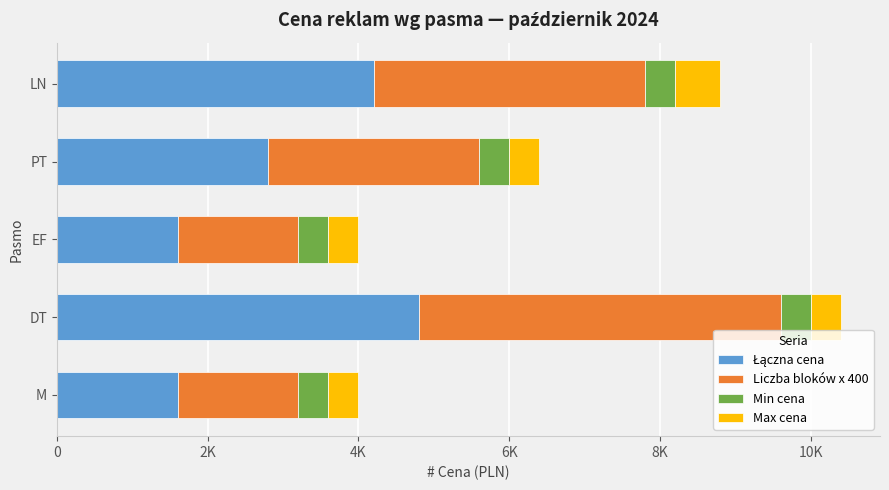

Which series has the largest range (max minus min)?

Łączna cena